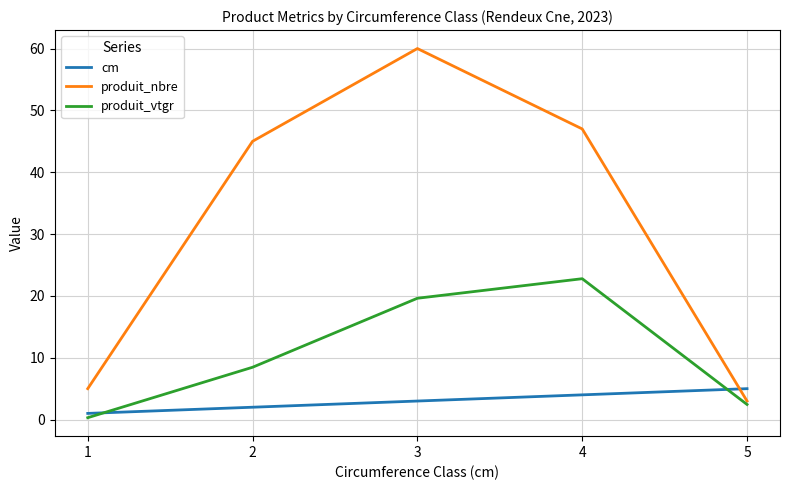

At which label does produit_vtgr reach its minimum?

1